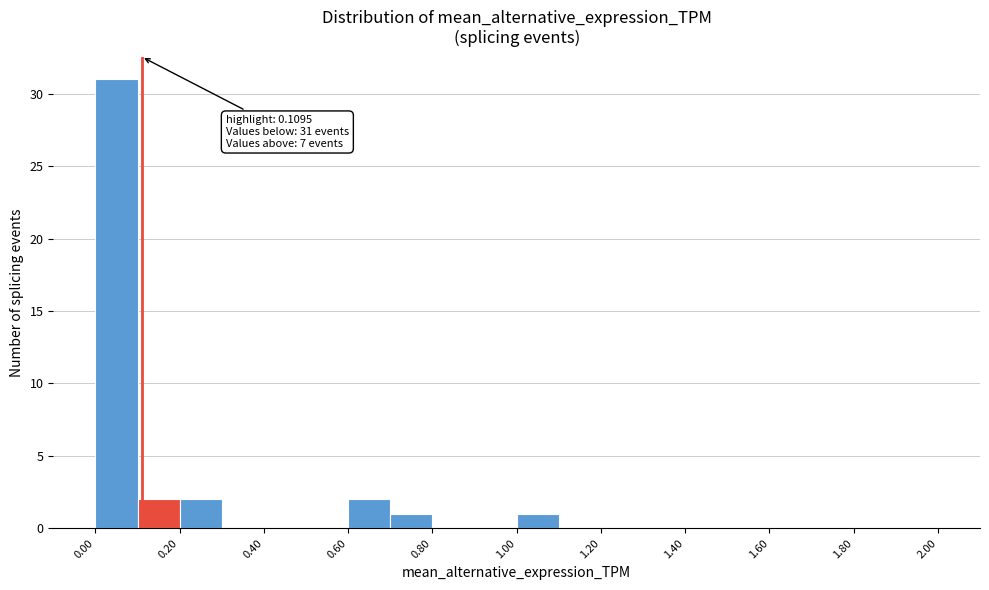

Which range on the x-axis has the tallest bar?

0.0 to 0.1